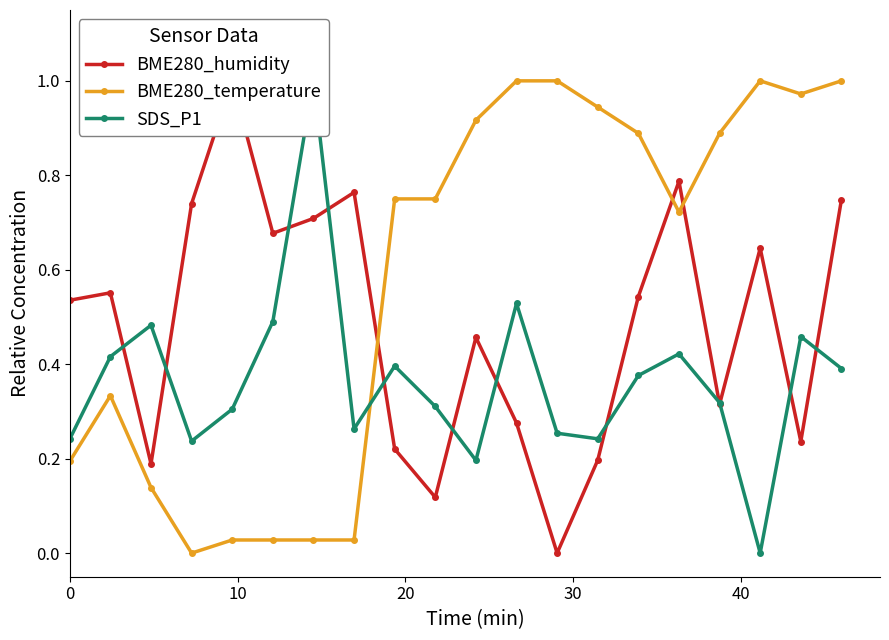

Which series has the widest spread of values?

BME280_humidity